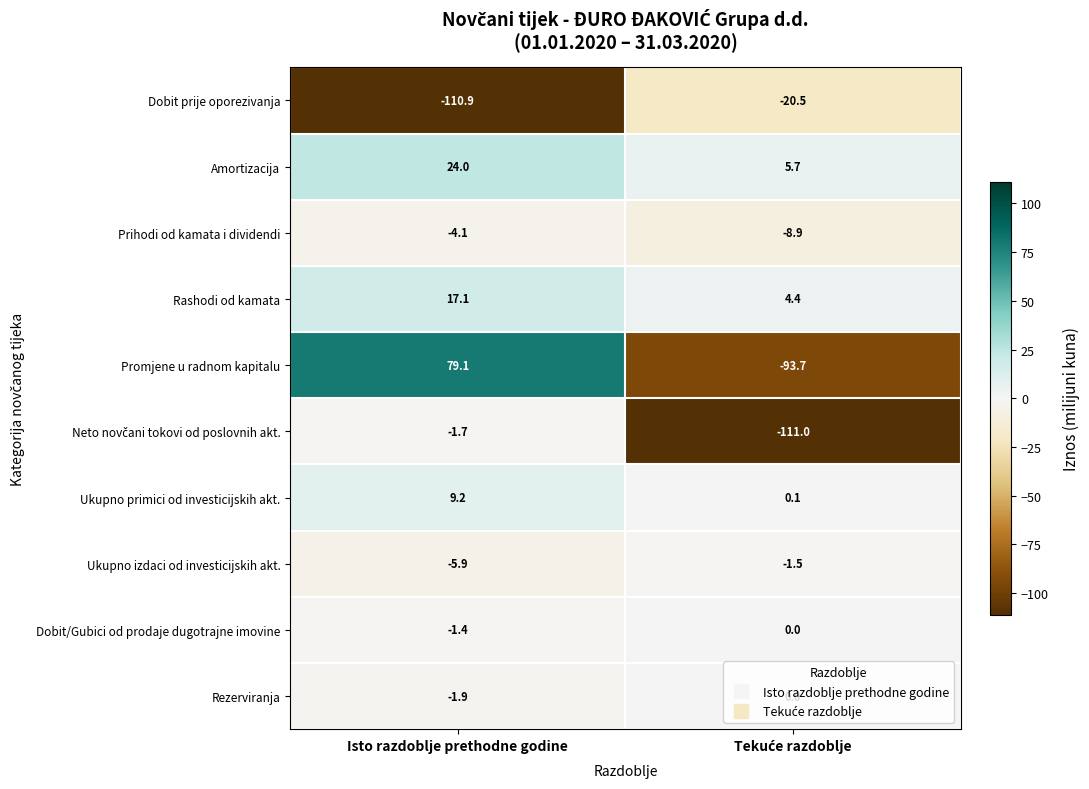

Which series has the widest spread of values?

Promjene u radnom kapitalu